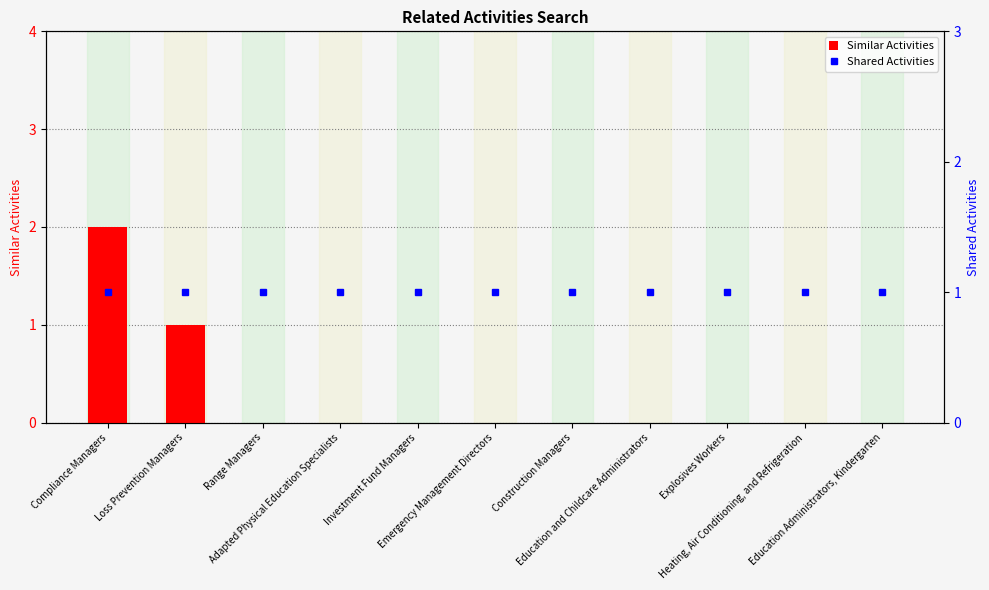

What is the maximum value shown in the chart?

2